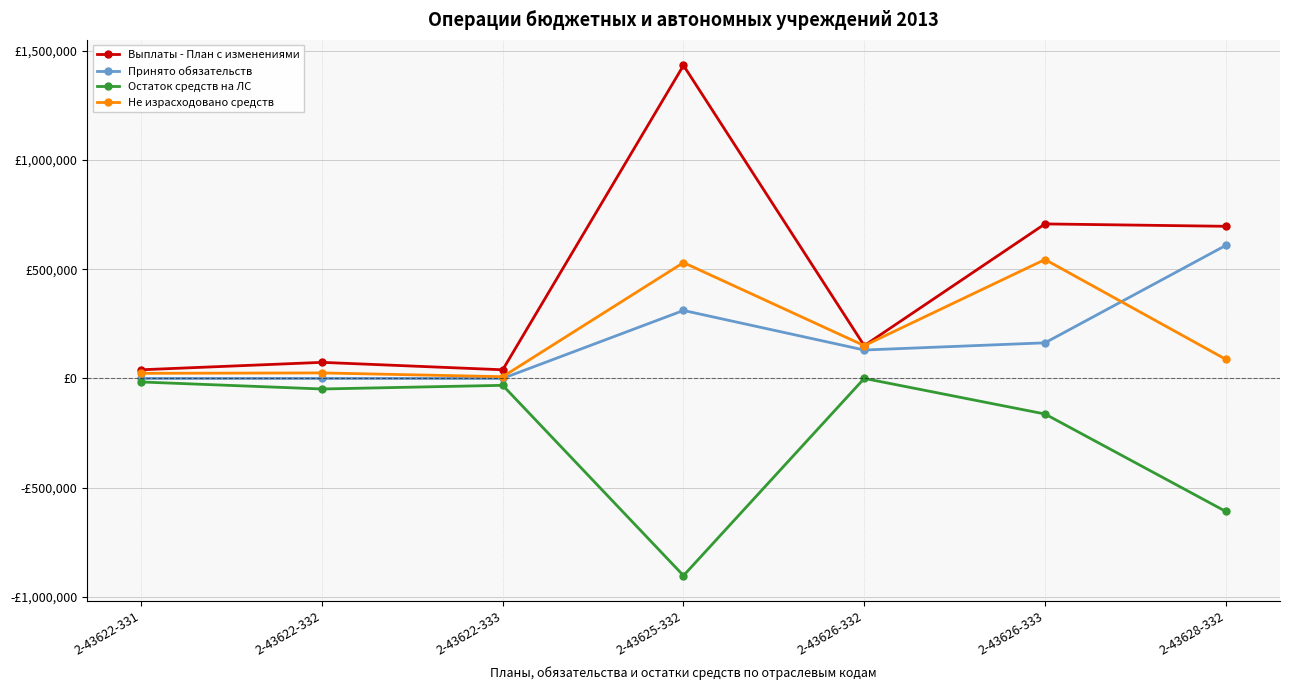

What are all the series names shown in the legend?

Выплаты - План с изменениями, Принято обязательств, Остаток средств на ЛС, Не израсходовано средств